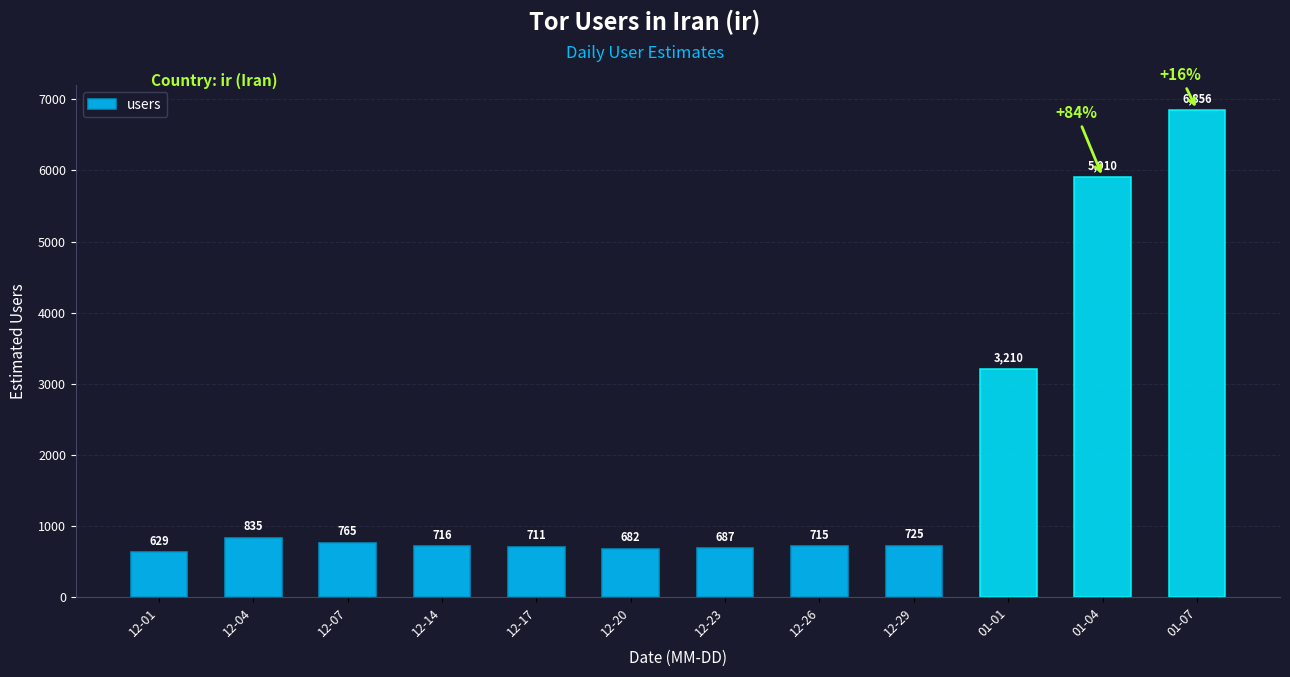

The value at 12-01 is 201. True or false?

False